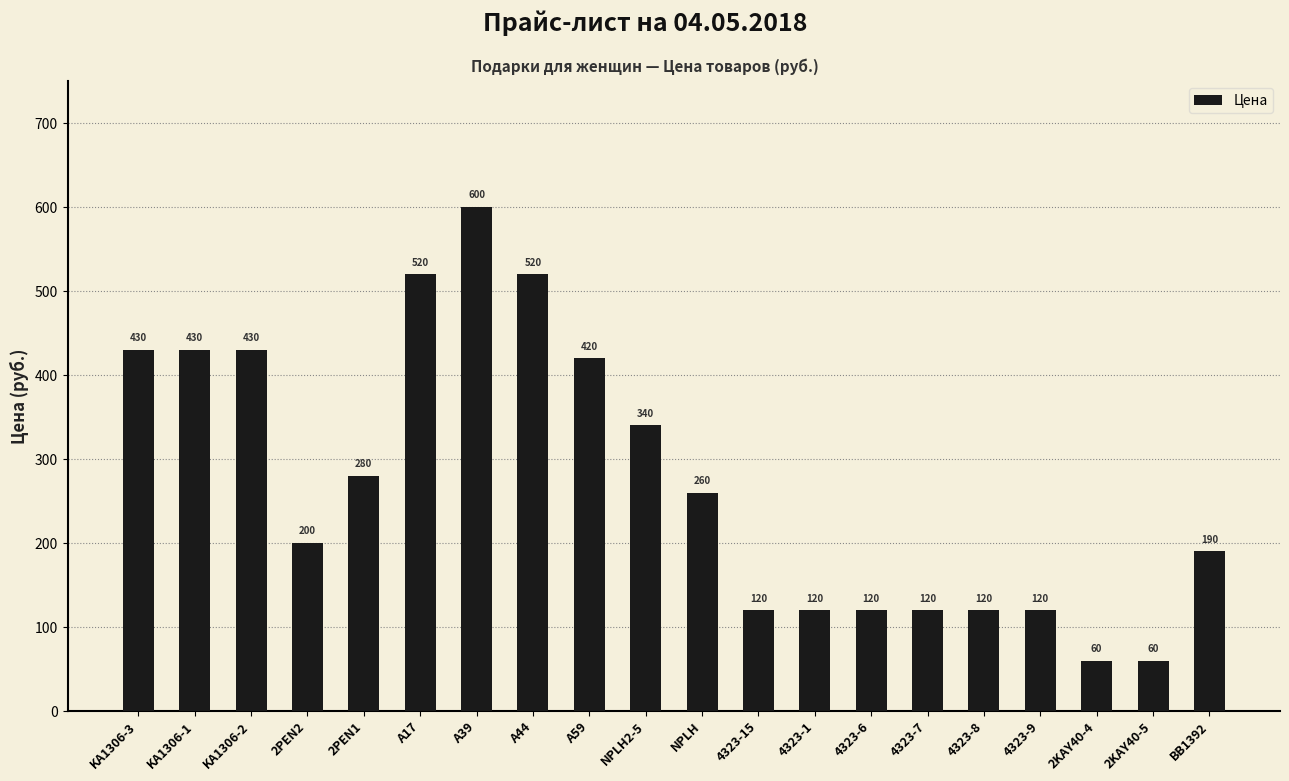

Approximately how many times larger is the value at 2KAY40-5 compared to A17?

0.1